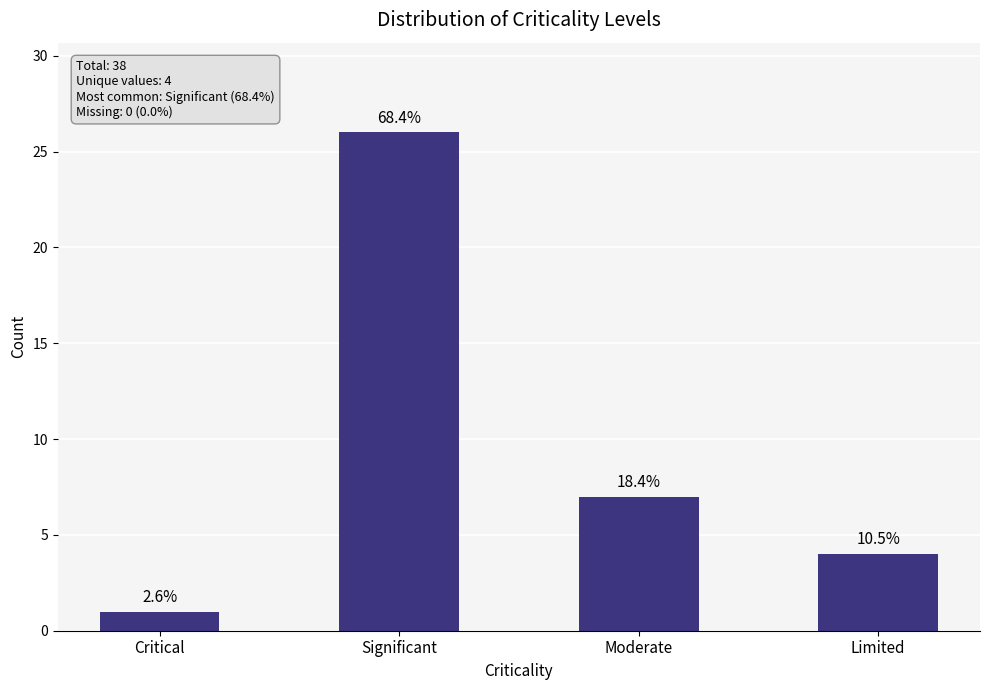

How many bars are there in total?

4